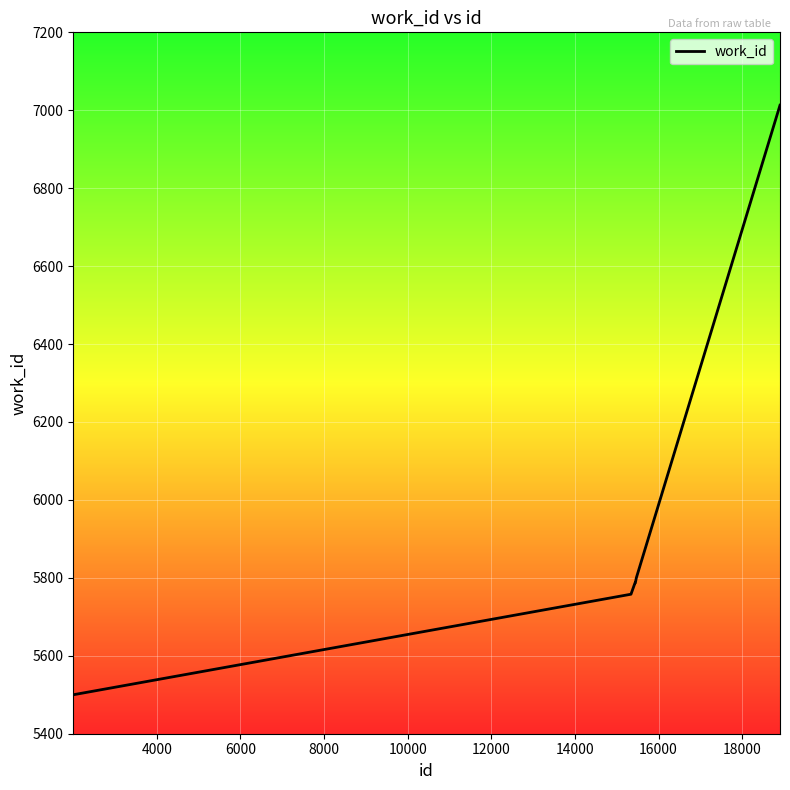

At which label does the data first exceed 5787?

18000